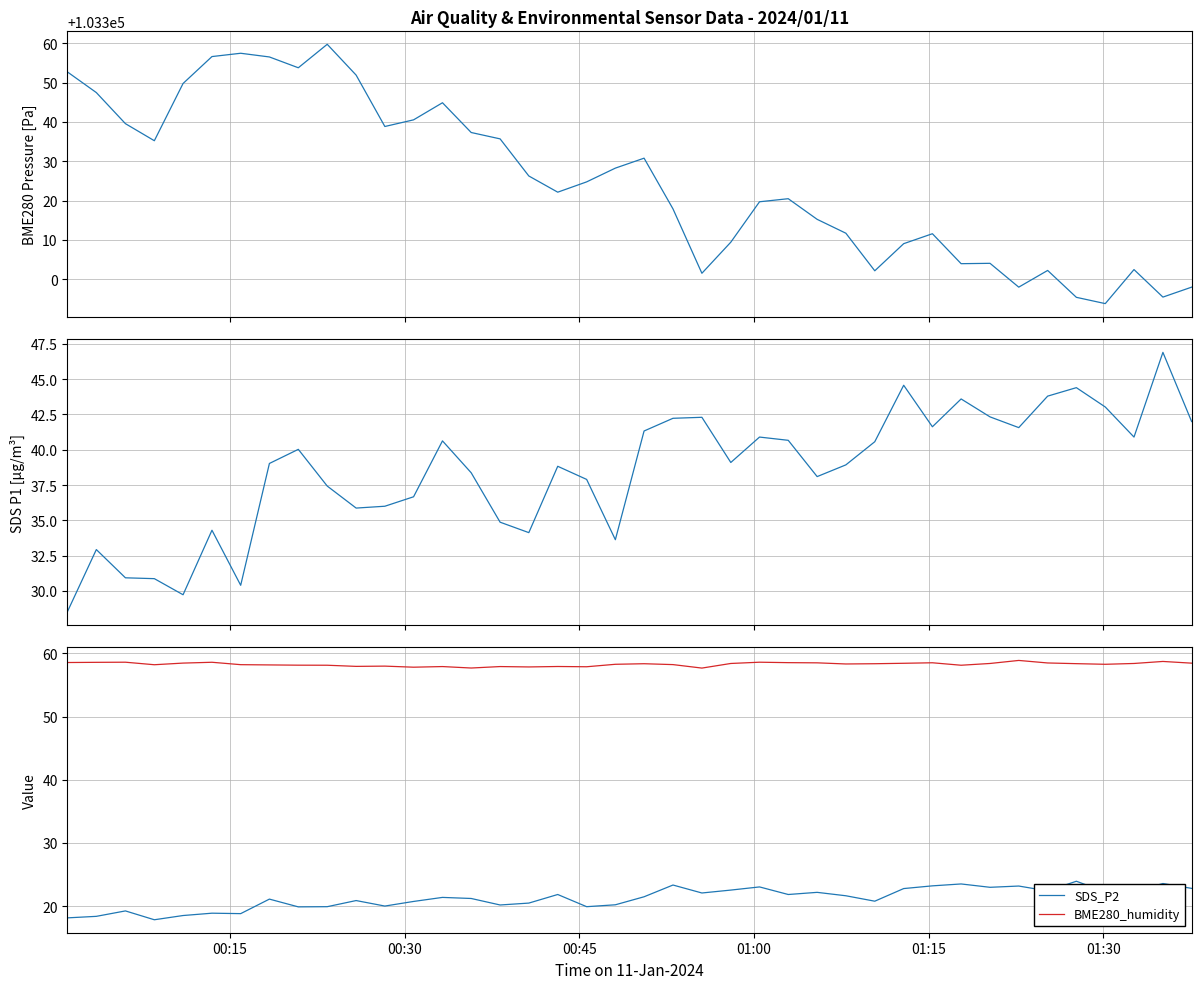

True or false: SDS_P2 and BME280_humidity cross at least once.

False